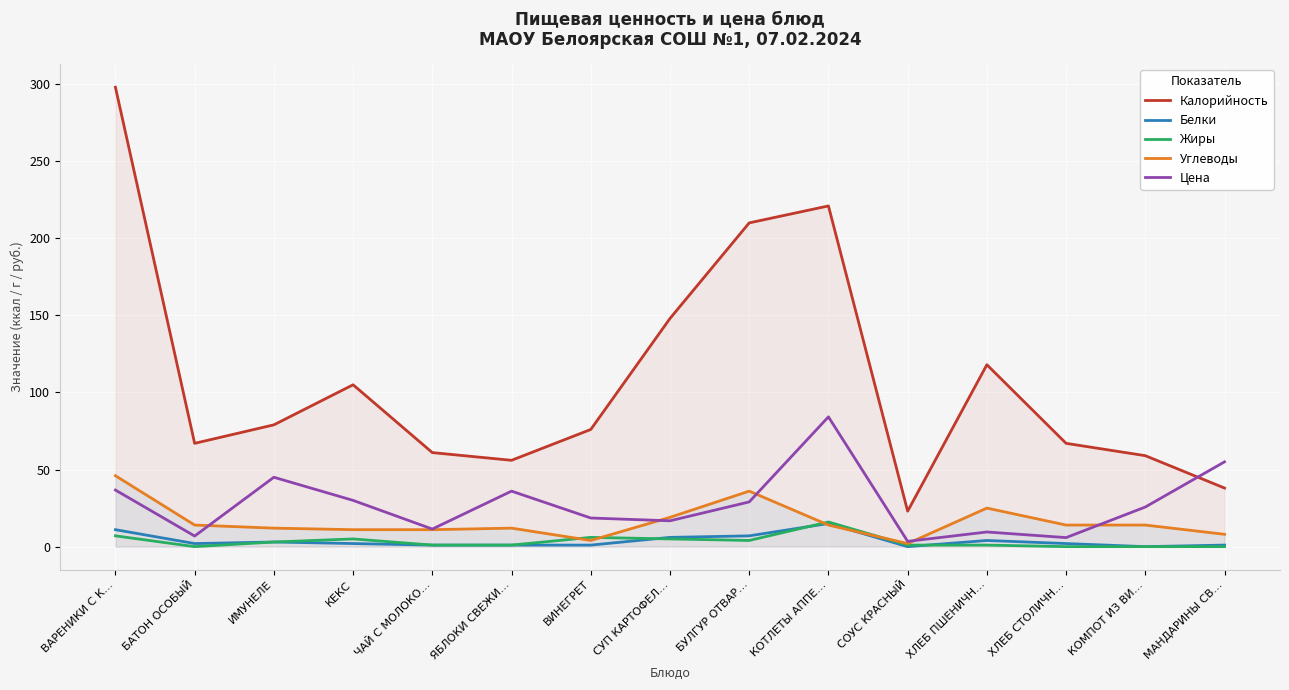

True or false: Цена has a value of 9.5 at ХЛЕБ ПШЕНИЧН….

True